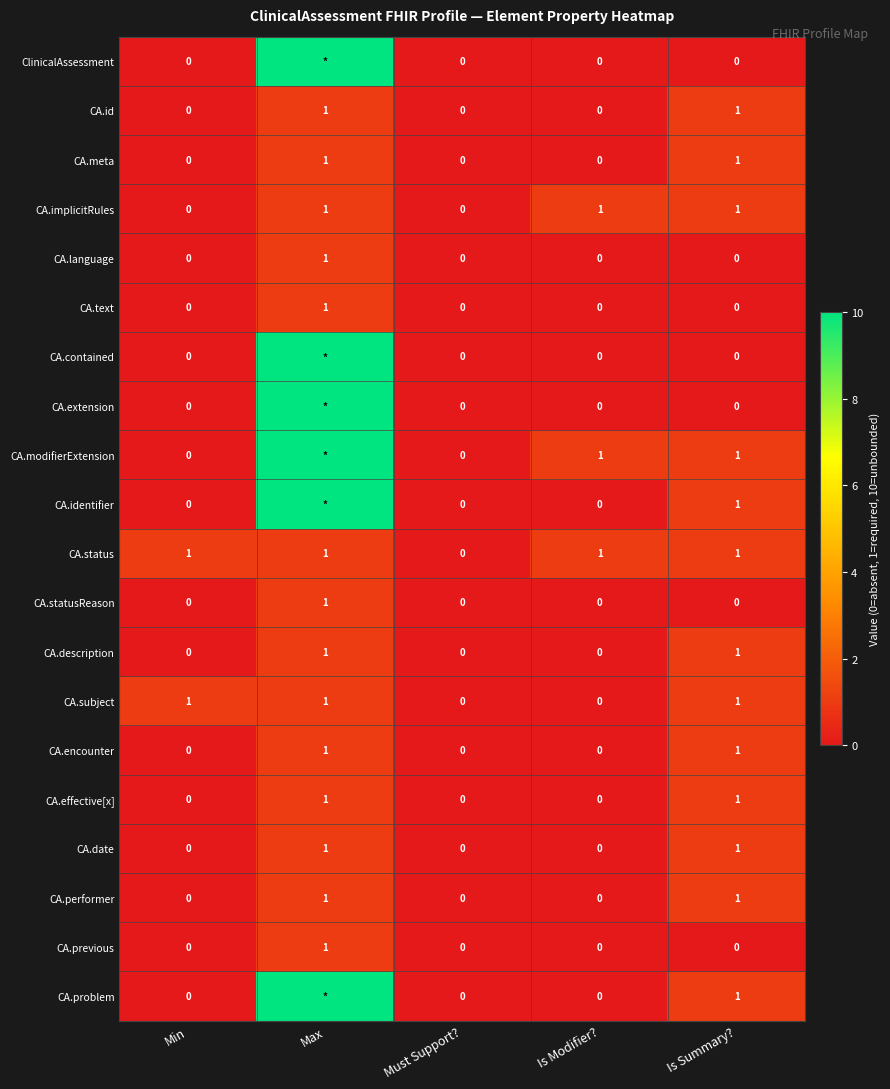

Between Is Summary? and Min, which is larger?

Is Summary?